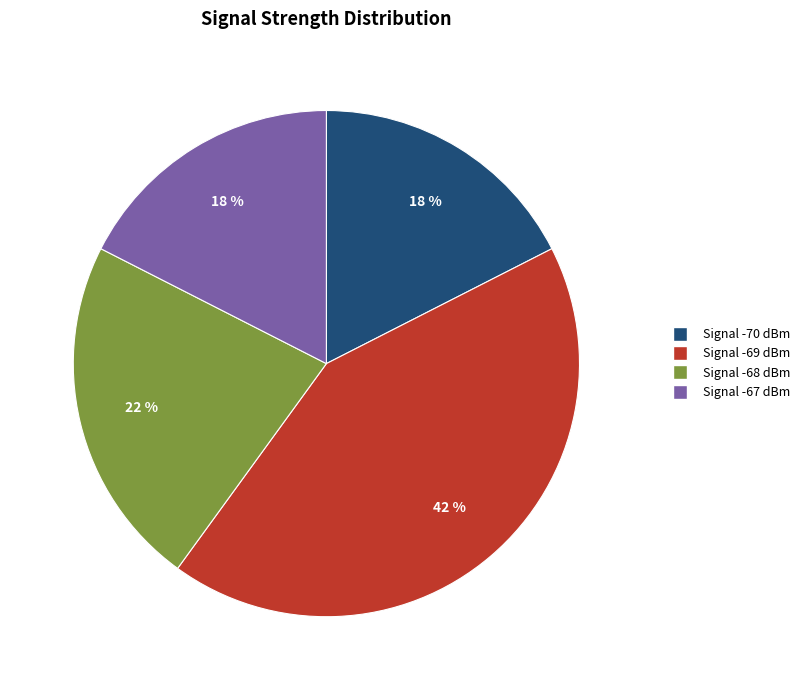

Does any single category account for the majority?

No